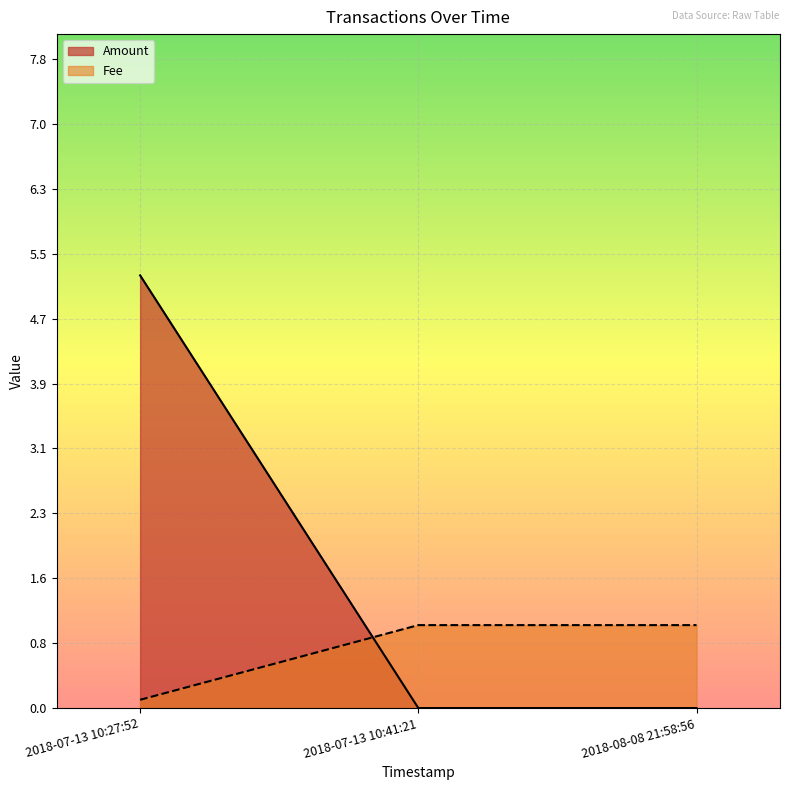

Rank the series by their maximum value, from highest to lowest.

Amount, Fee